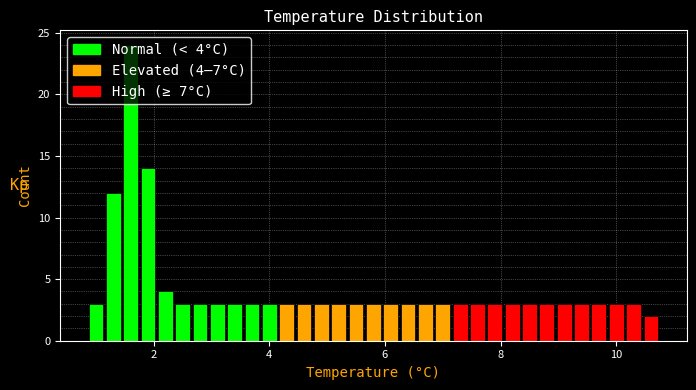

Around what value on the x-axis is the tallest bar? Give the approximate position of its centre, as read against the axis.

1.6